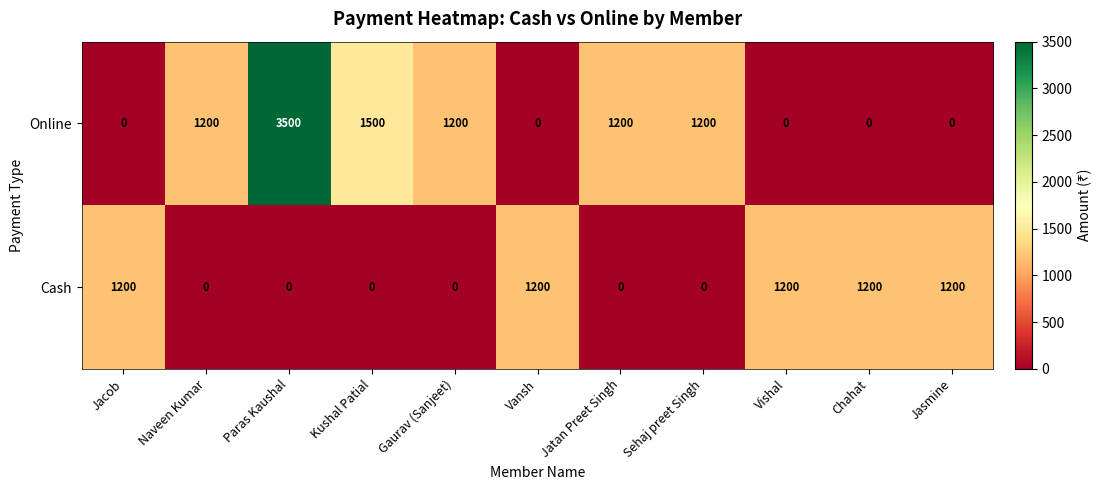

What is the difference between the maximum and second lowest values in the Online series?

3500